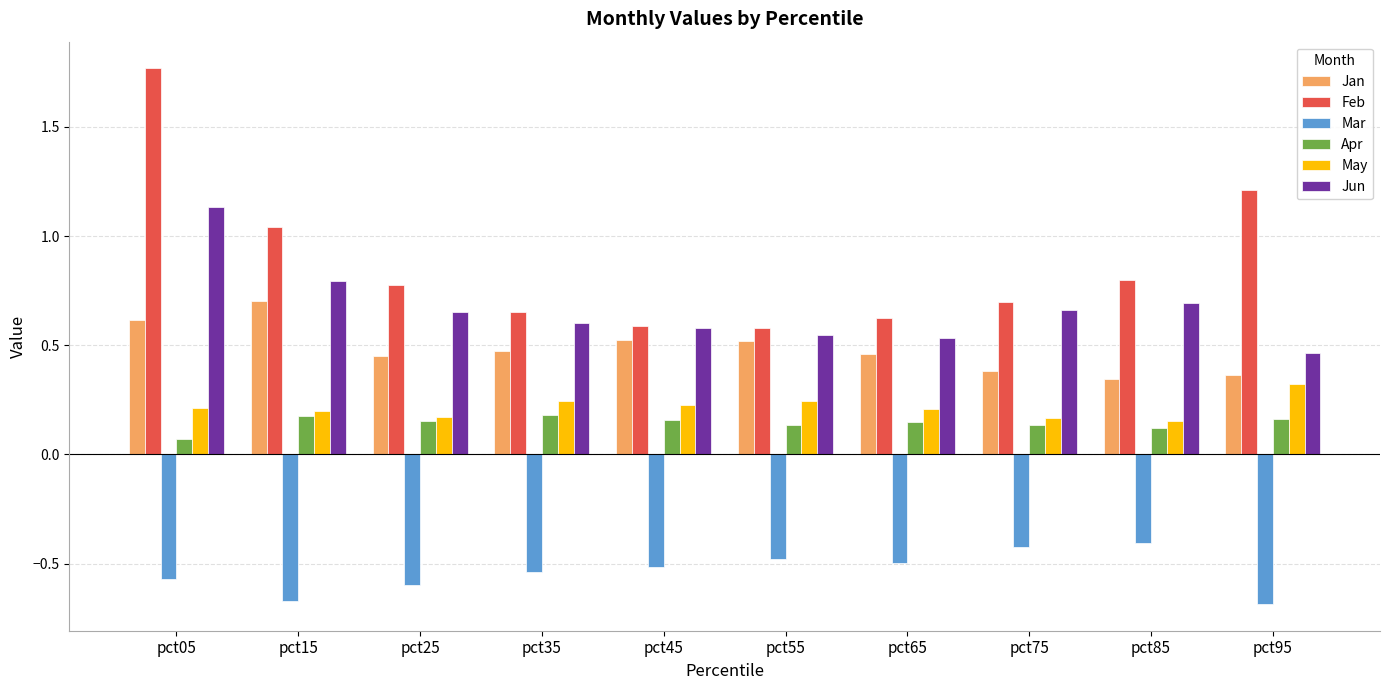

Read the Mar value at pct75.

-0.4